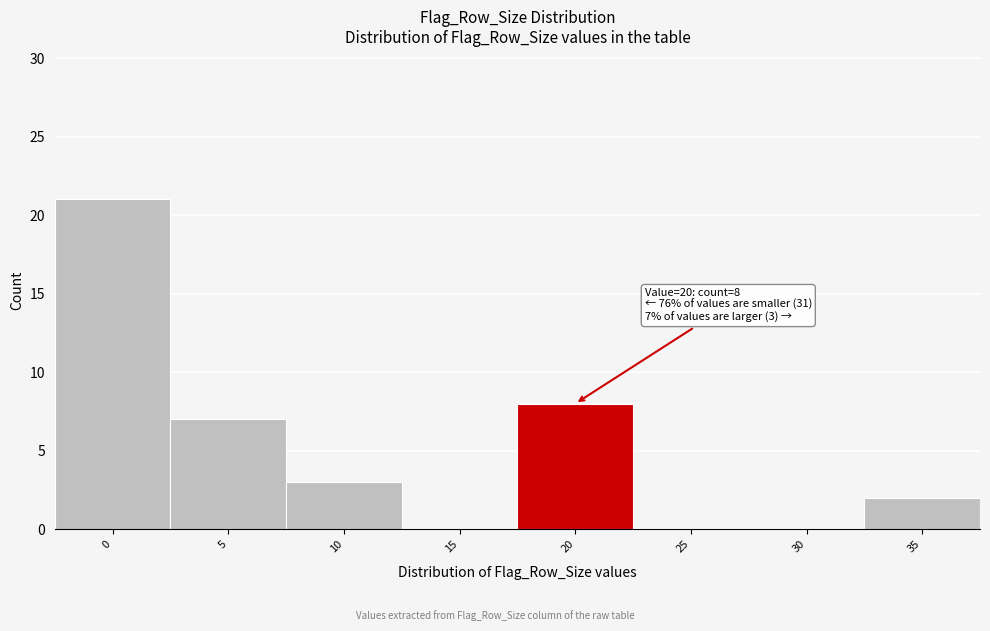

Reading left to right, what are all the values shown in this chart?

0=21	5=7	10=3	15=0	20=8	25=0	30=0	35=2